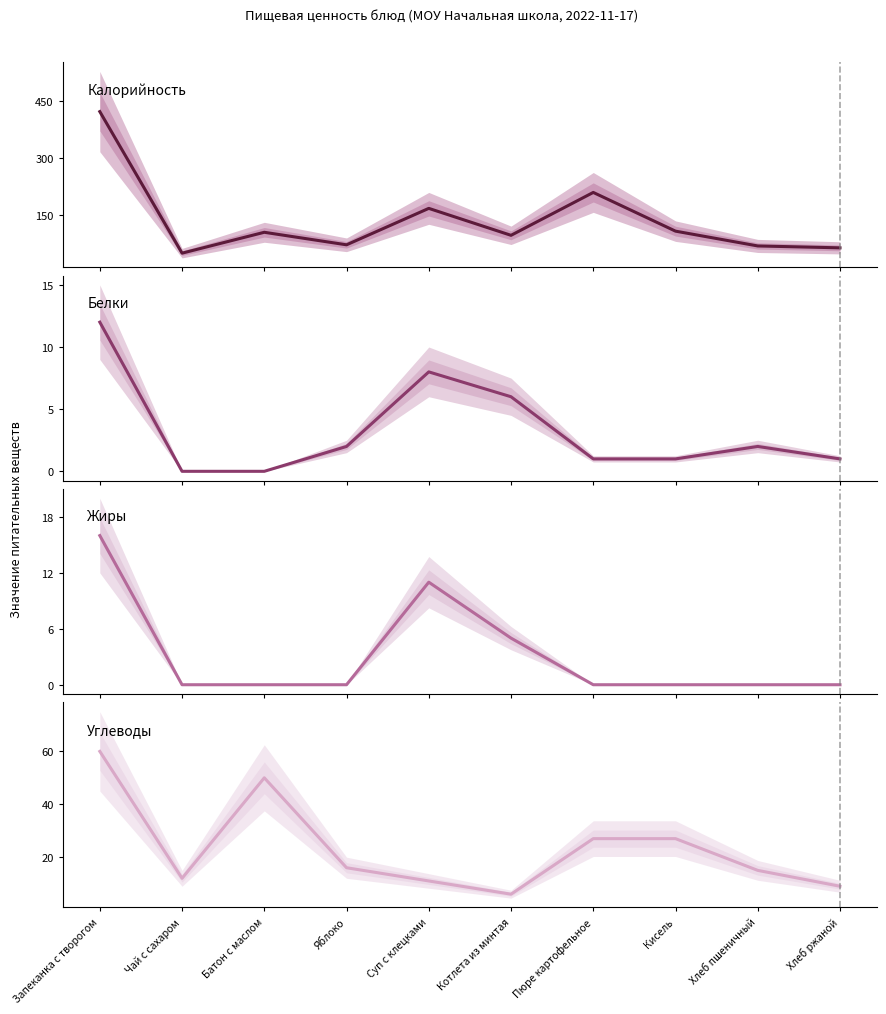

At Запеканка с творогом, list the series in order from smallest to largest.

Белки, Жиры, Углеводы, Калорийность